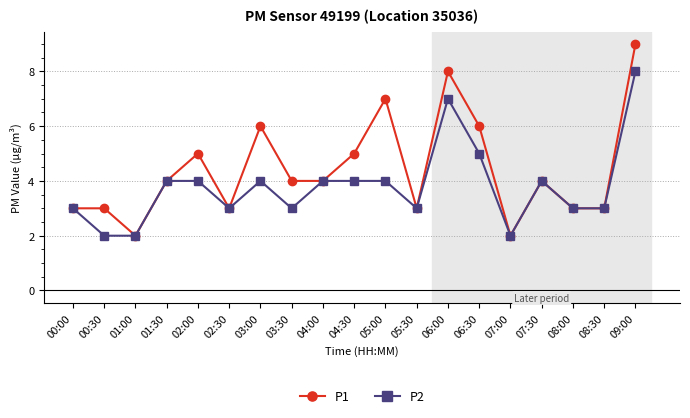

Which series changed the most between 03:00 and 07:30?

P1